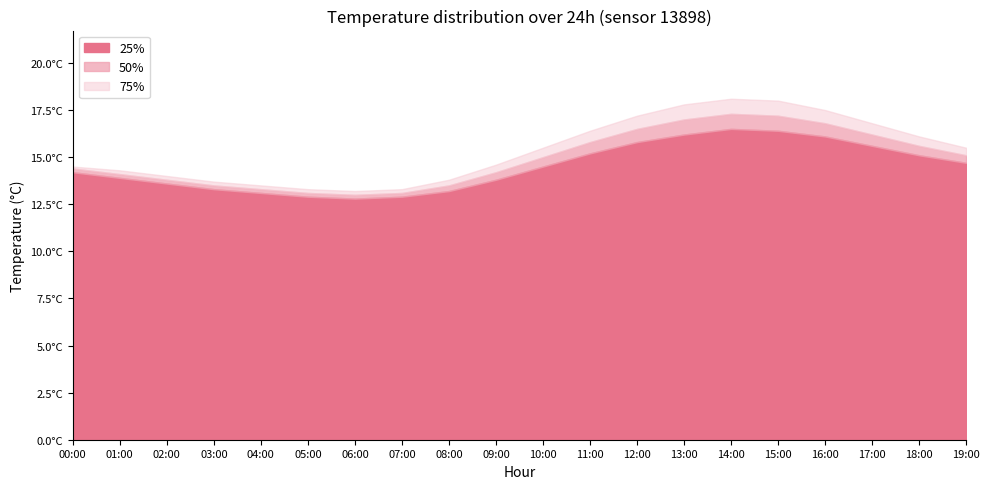

What is the highest value of the 50% series?

17.3